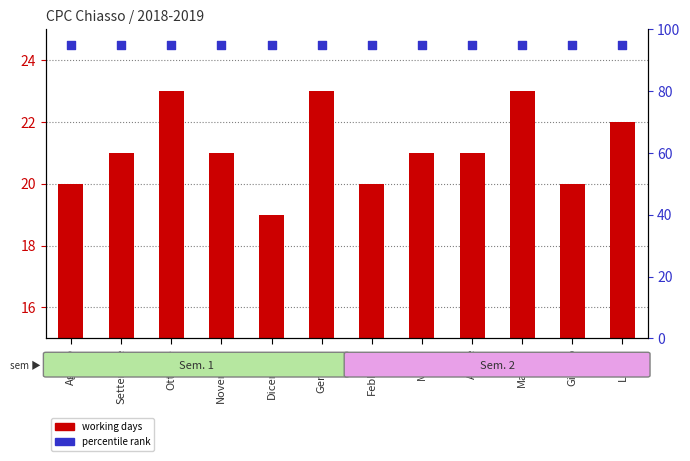

What is the total value across all series at Maggio?

118